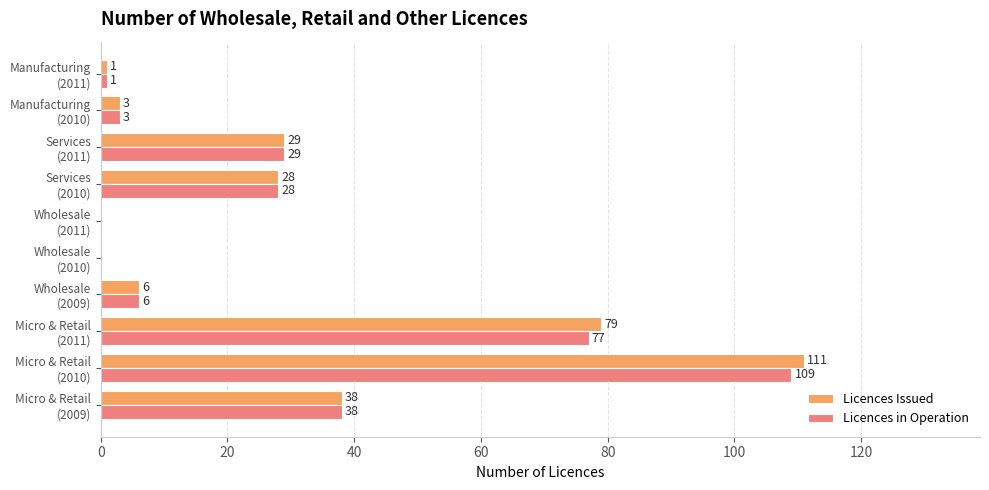

What is the maximum value shown in the chart?

111